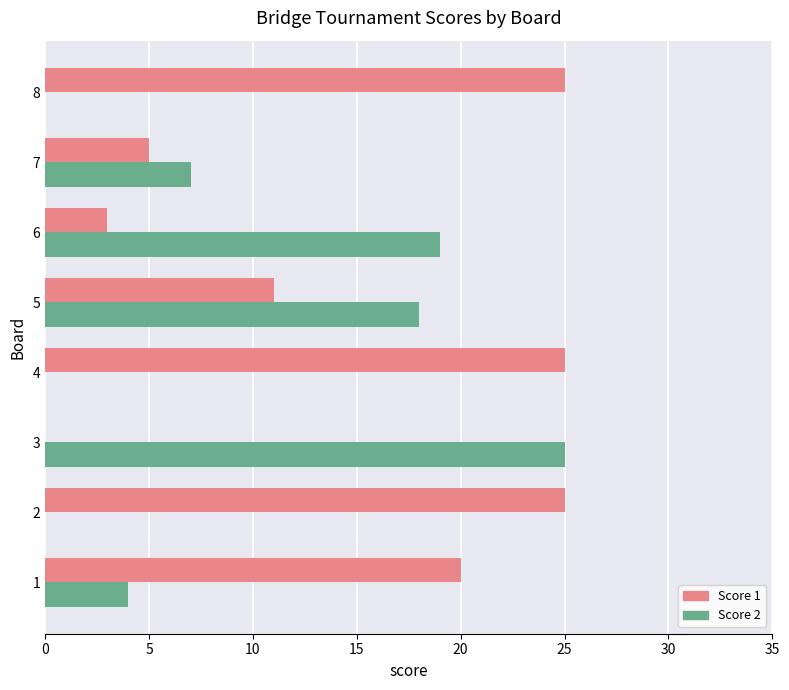

What is the maximum value for Score 1?

25